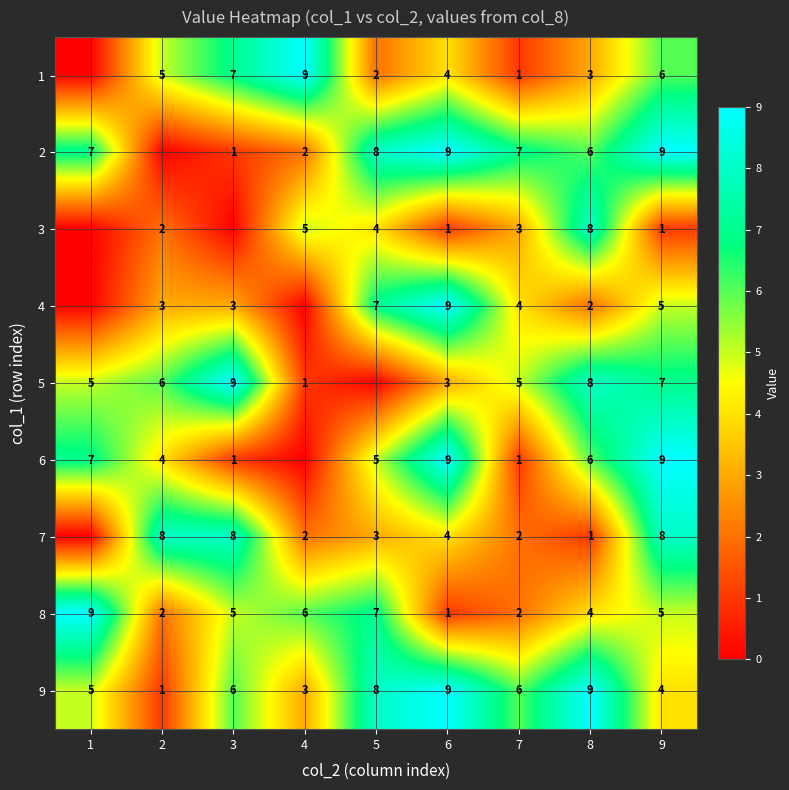

The value of 8 at 7 is 3. True or false?

False